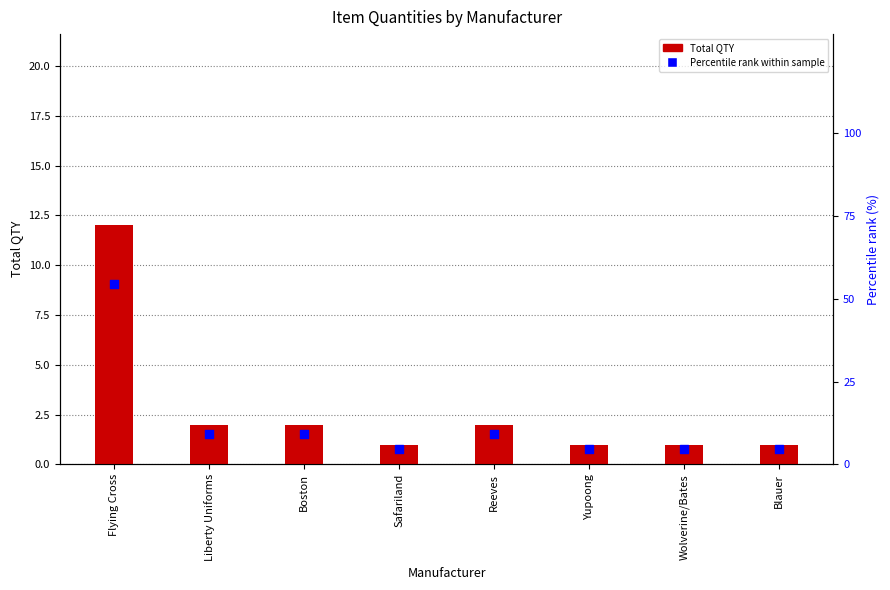

What is the total value across all series at Liberty Uniforms?

11.1